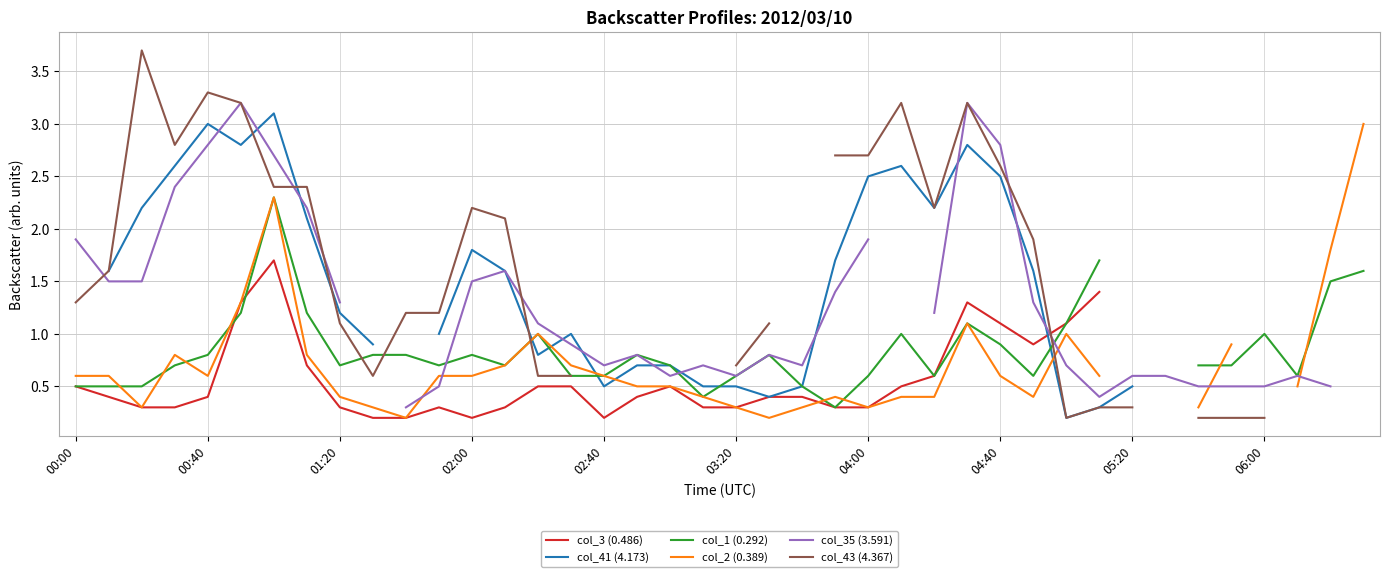

What is the difference between the highest and lowest values at 22?

0.4